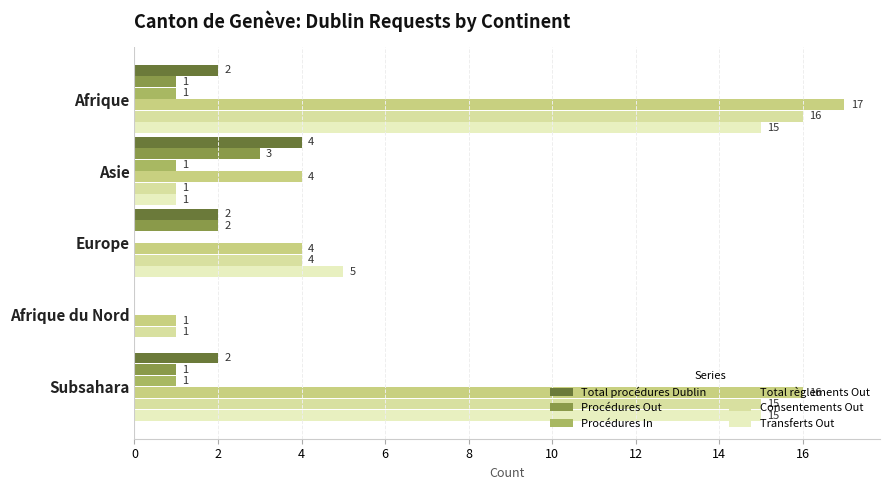

List the series in order of their peak value, highest first.

Total règlements Out, Consentements Out, Transferts Out, Total procédures Dublin, Procédures Out, Procédures In